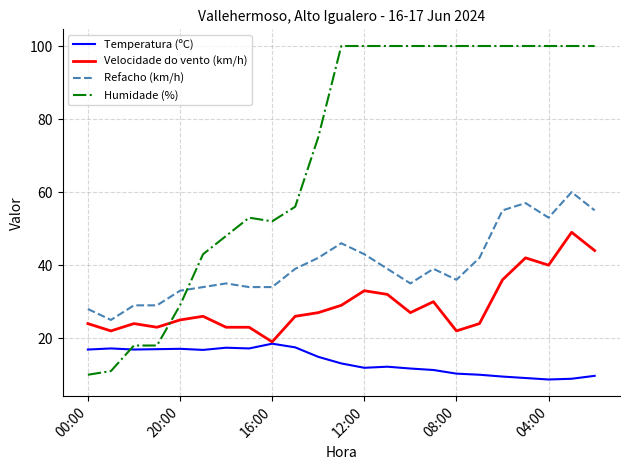

Rank the series by their maximum value, from highest to lowest.

Humidade (%), Refacho (km/h), Velocidade do vento (km/h), Temperatura (ºC)